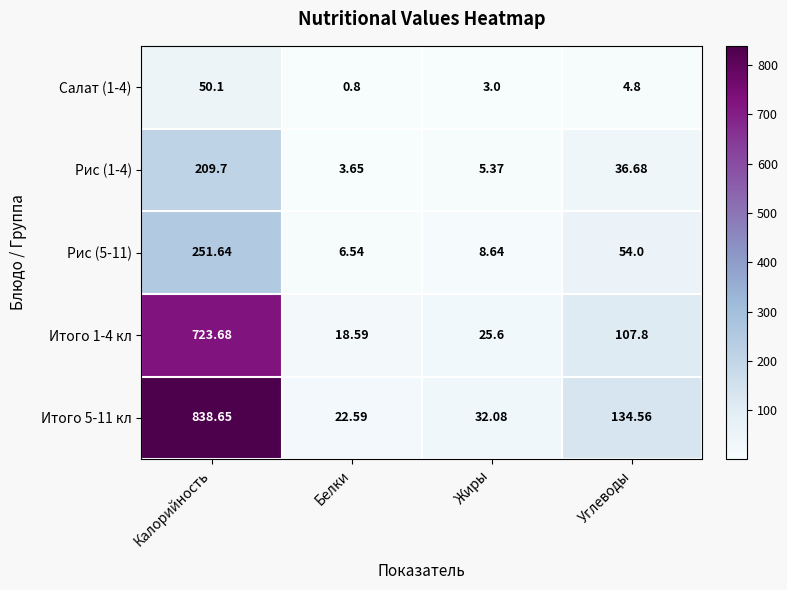

At Жиры, list the series in order from smallest to largest.

Салат (1-4), Рис (1-4), Рис (5-11), Итого 1-4 кл, Итого 5-11 кл